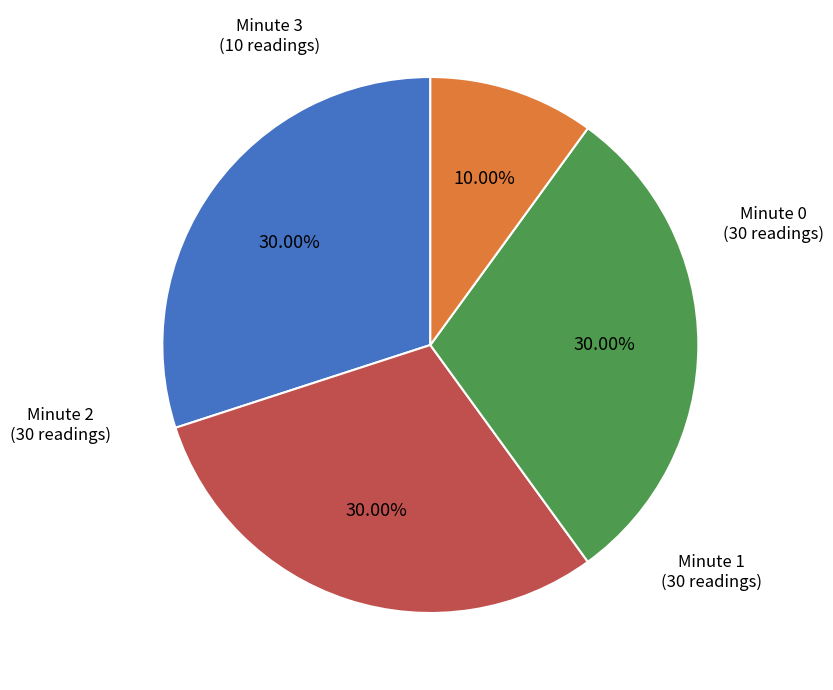

Does any single category account for the majority?

No